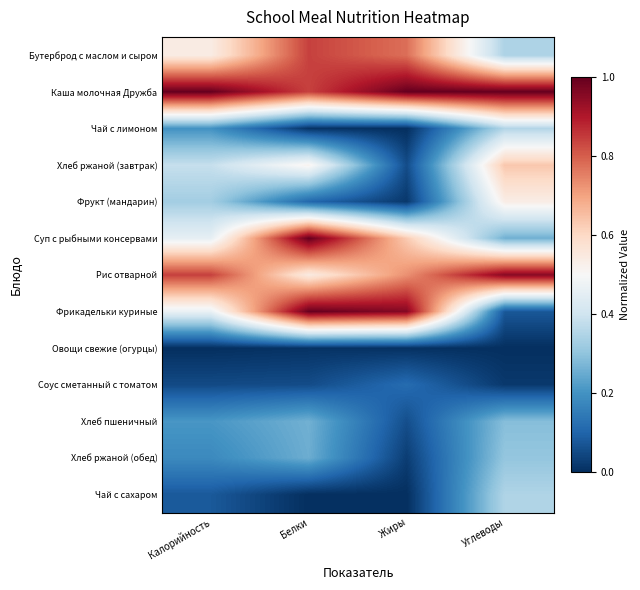

Reading right to left, transcribe all the data shown in this chart.

Бутерброд с маслом и сыром: Углеводы=0.3	Жиры=0.8	Белки=0.8	Калорийность=0.5
Каша молочная Дружба: Углеводы=1.0	Жиры=1.0	Белки=0.8	Калорийность=1.0
Чай с лимоном: Углеводы=0.4	Жиры=0.0	Белки=0.0	Калорийность=0.2
Хлеб ржаной (завтрак): Углеводы=0.6	Жиры=0.1	Белки=0.5	Калорийность=0.4
Фрукт (мандарин): Углеводы=0.5	Жиры=0.0	Белки=0.1	Калорийность=0.3
Суп с рыбными консервами: Углеводы=0.3	Жиры=0.6	Белки=1.0	Калорийность=0.5
Рис отварной: Углеводы=1.0	Жиры=0.7	Белки=0.5	Калорийность=0.8
Фрикадельки куриные: Углеводы=0.1	Жиры=1.0	Белки=1.0	Калорийность=0.5
Овощи свежие (огурцы): Углеводы=0.0	Жиры=0.0	Белки=0.0	Калорийность=0.0
Соус сметанный с томатом: Углеводы=0.0	Жиры=0.1	Белки=0.1	Калорийность=0.1
Хлеб пшеничный: Углеводы=0.3	Жиры=0.1	Белки=0.3	Калорийность=0.2
Хлеб ржаной (обед): Углеводы=0.3	Жиры=0.0	Белки=0.3	Калорийность=0.2
Чай с сахаром: Углеводы=0.3	Жиры=0.0	Белки=0.0	Калорийность=0.1